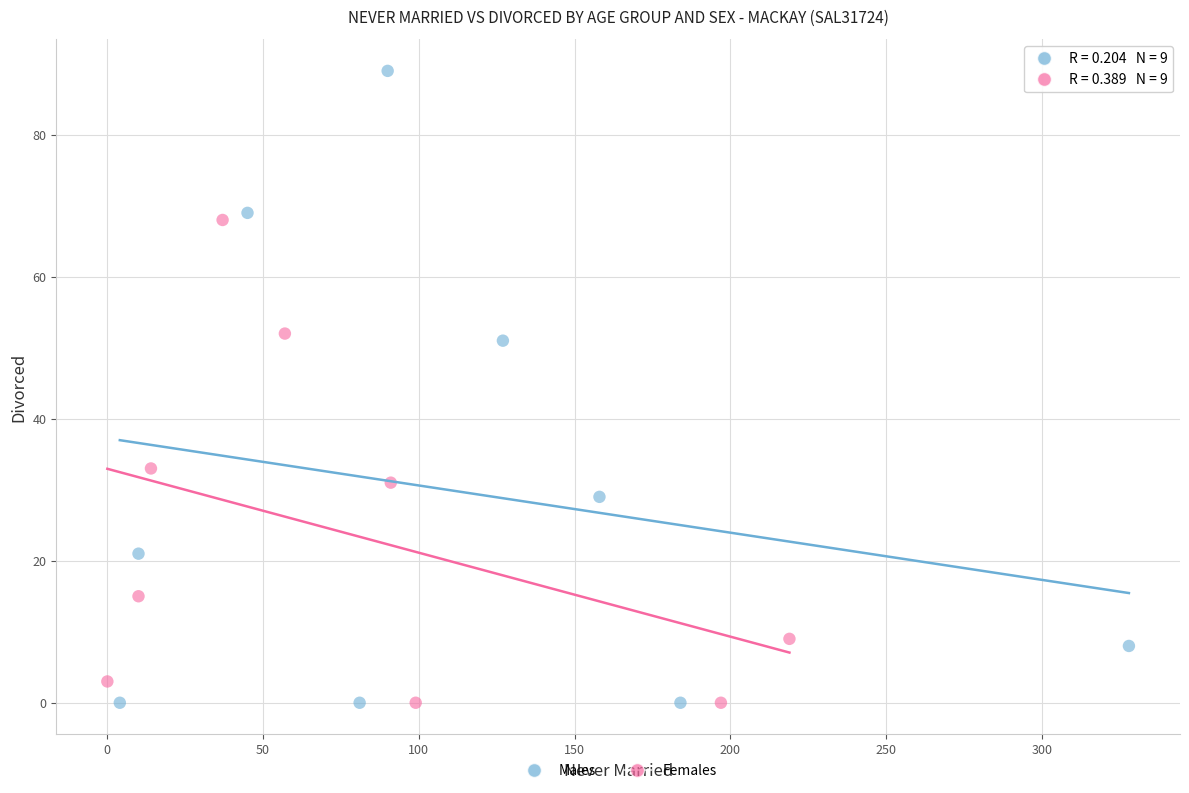

Which series has the largest Y range (max minus min)?

Males